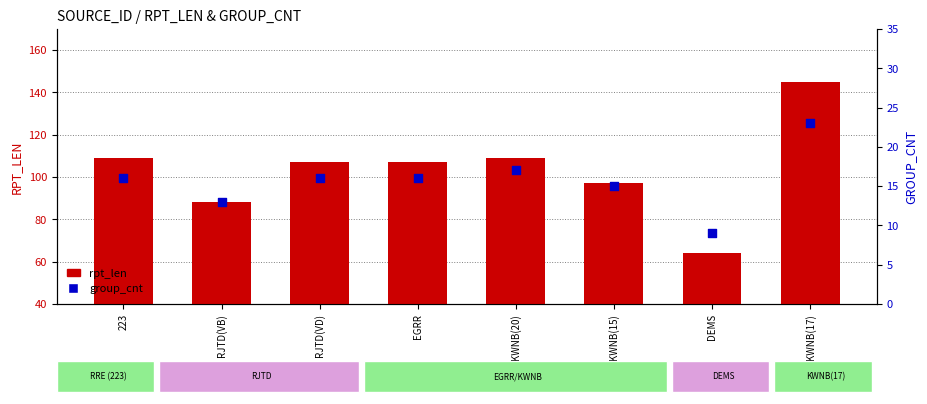

Which series reaches the minimum Y coordinate?

group_cnt